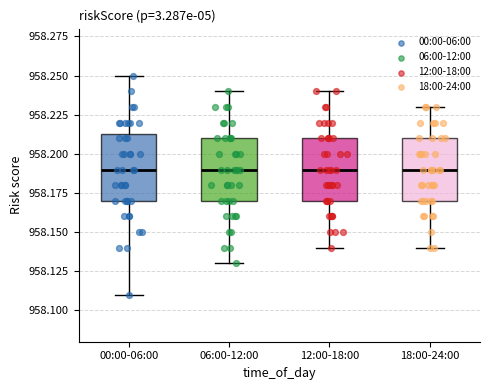

Reading left to right, transcribe this box plot: for each box, give where its median line is, the range the box spans, and where its two whiskers end, as read against the y-axis. The values are not printed on the chart, so give them approximately, as read against the axis.

00:00-06:00: median 958.190, box 958.170 to 958.215, whiskers 958.110 to 958.250
06:00-12:00: median 958.190, box 958.170 to 958.210, whiskers 958.130 to 958.240
12:00-18:00: median 958.190, box 958.170 to 958.210, whiskers 958.140 to 958.240
18:00-24:00: median 958.190, box 958.170 to 958.210, whiskers 958.140 to 958.230